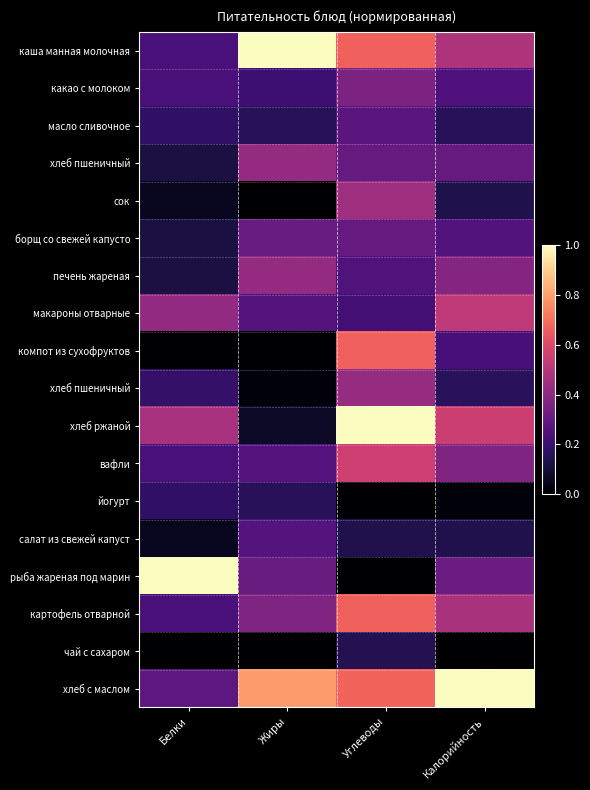

Between Углеводы and Белки, which is larger?

Углеводы